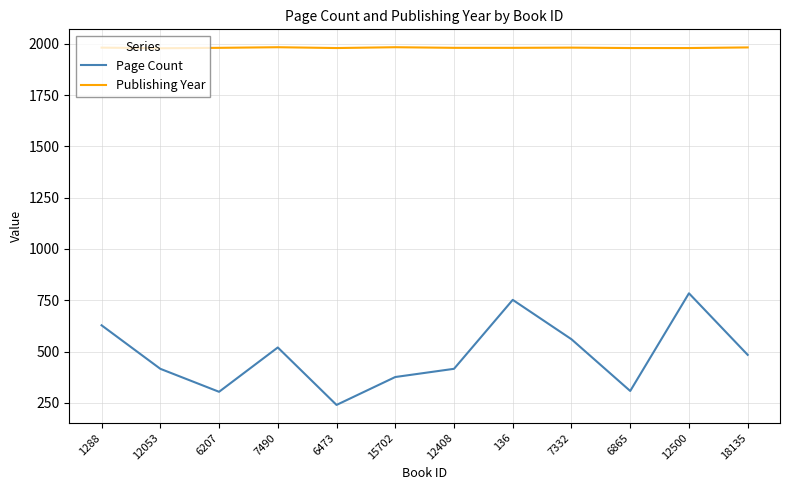

Read the Page Count value at 6473.

240